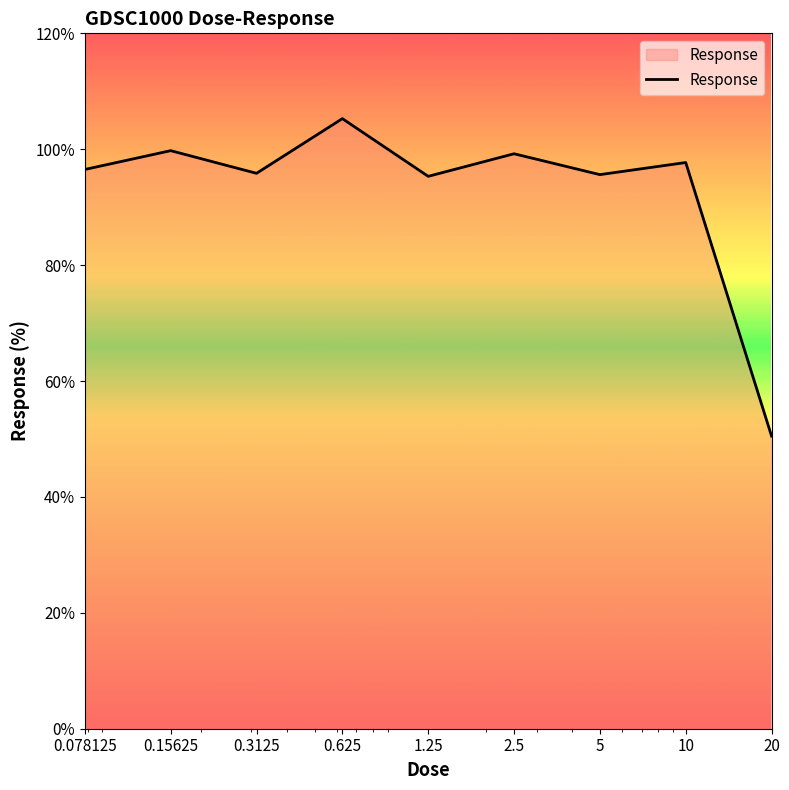

What is the smallest value displayed?

50.5